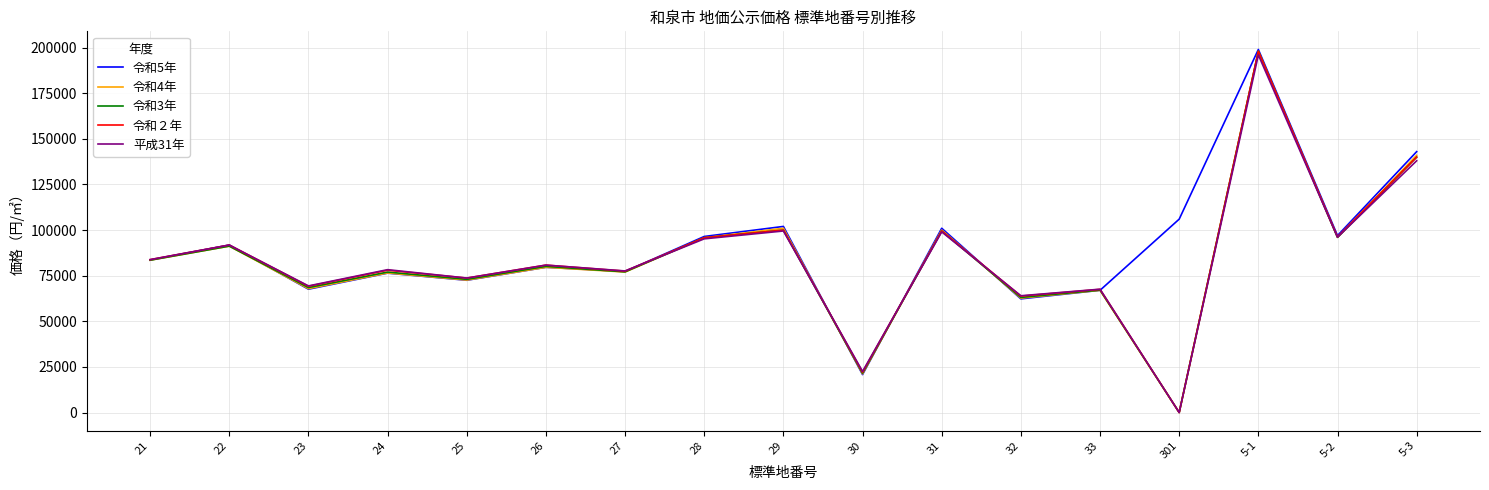

What is the greatest value displayed?

199000